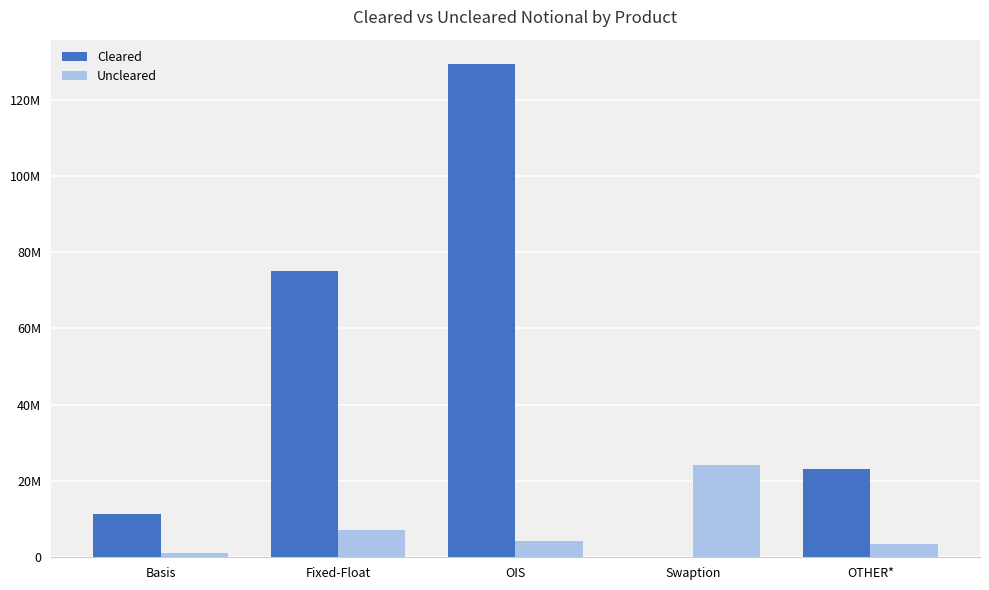

What is the label of the 2nd bar from the left?

Fixed-Float